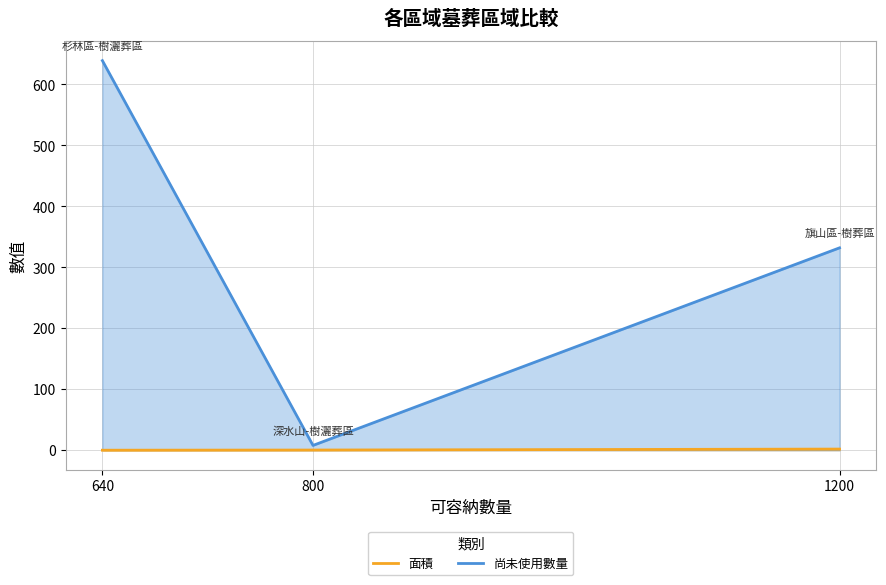

The value of 尚未使用數量 at 1200 is 544.0. True or false?

False